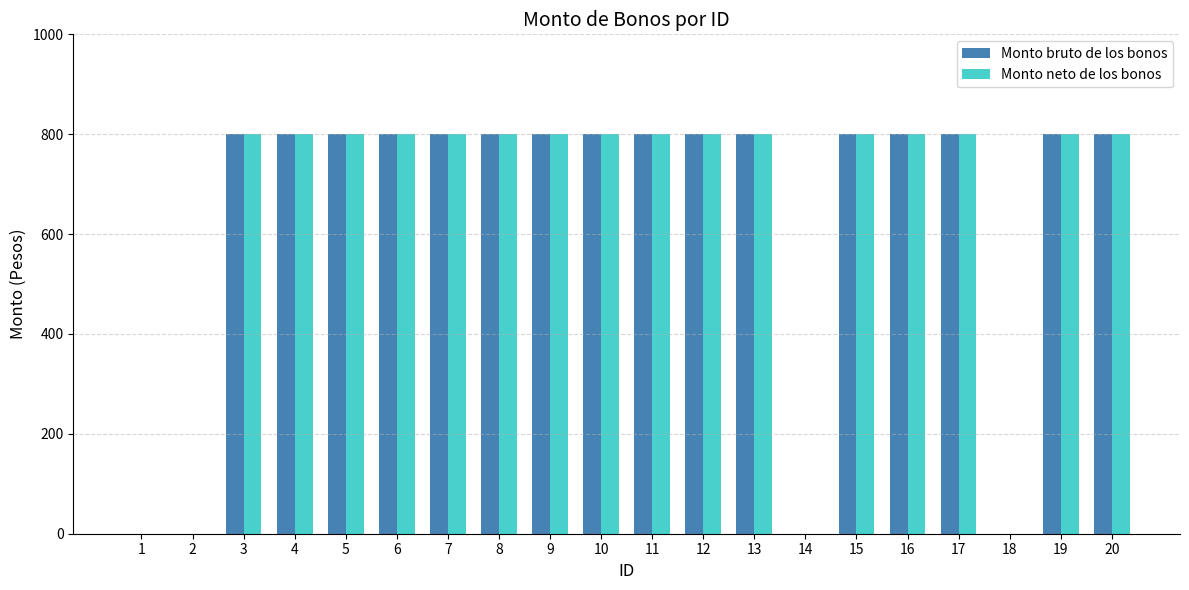

What is the total value across all series at 10?

1600